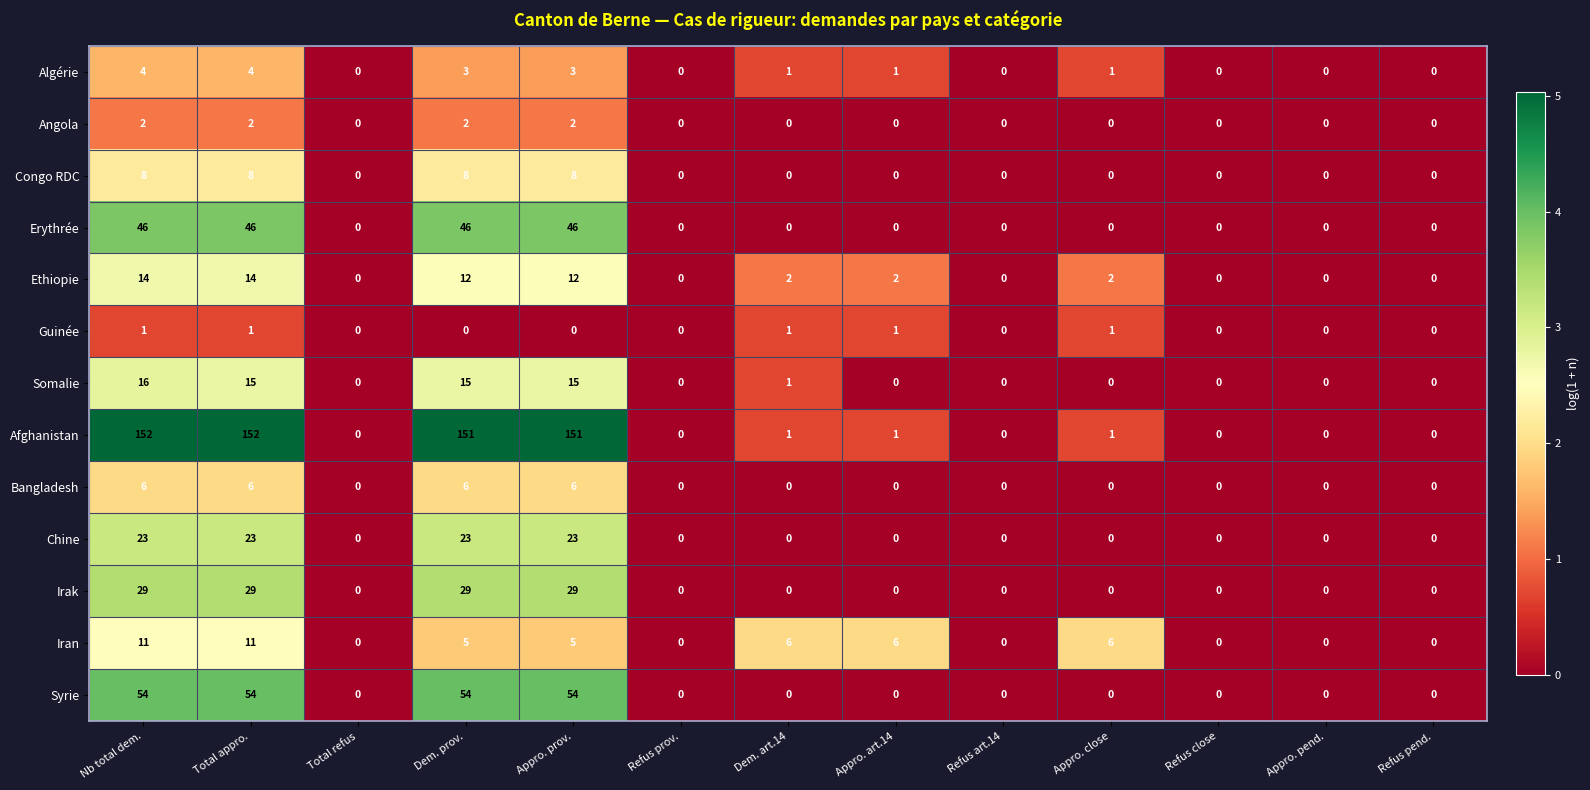

The value of Erythrée at Appro. prov. is 46. True or false?

True